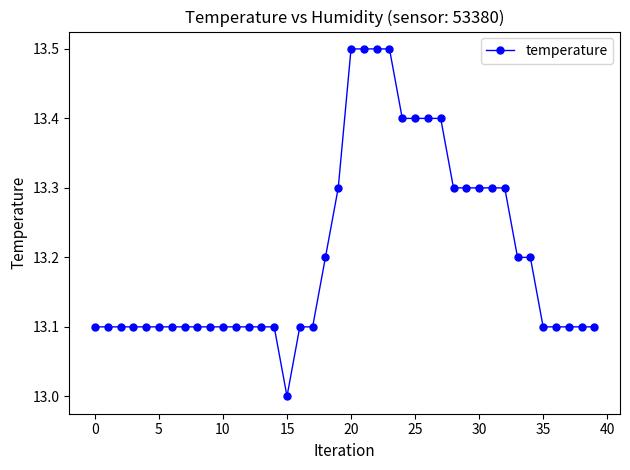

What is the minimum value shown in the chart?

13.0